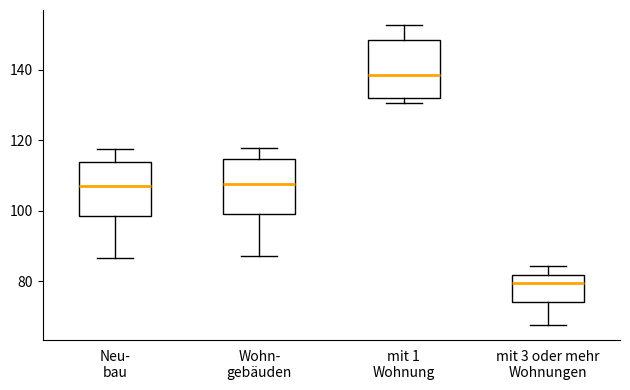

Which box has the lowest median line?

mit 3 oder mehr Wohnungen